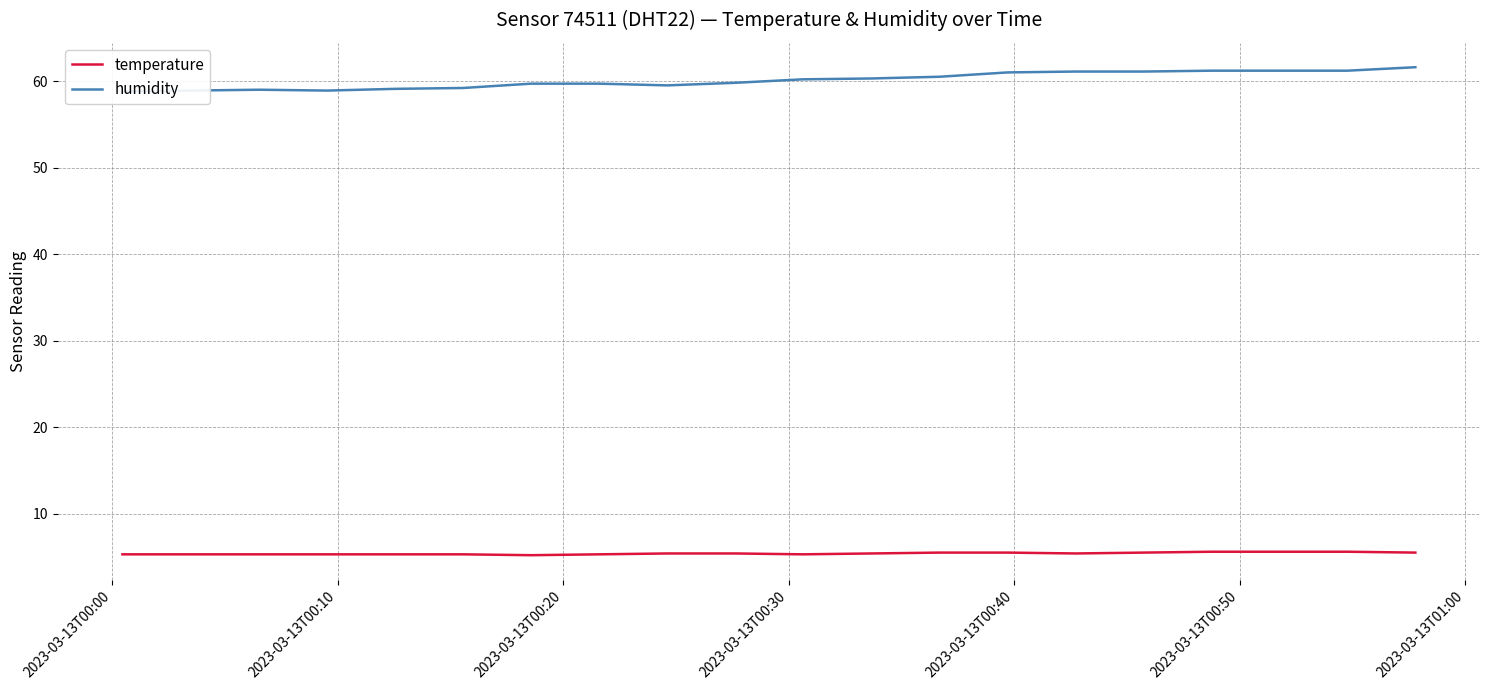

What is the label of the 2nd point from the left?

2023-03-13T00:10